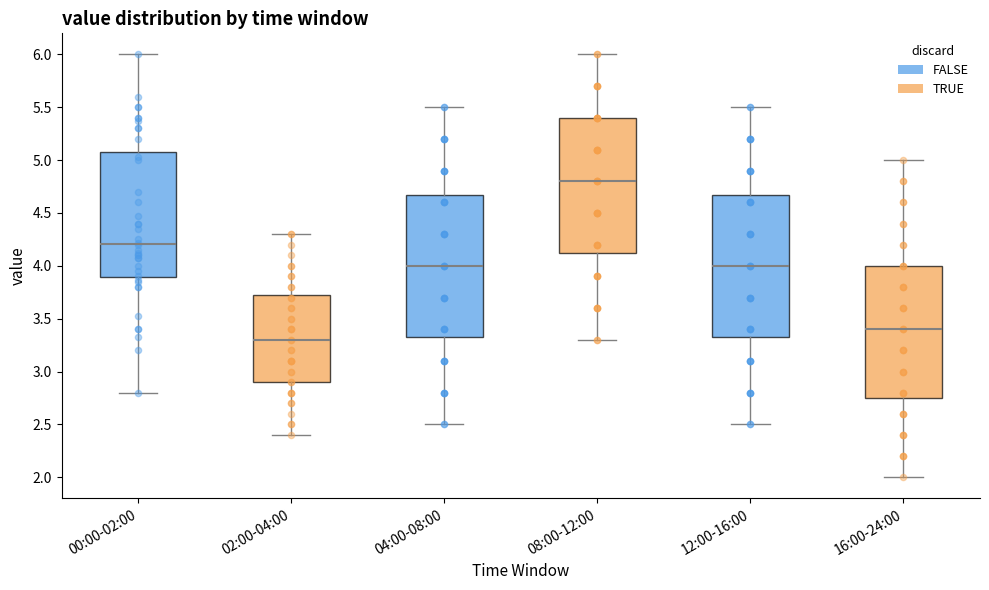

Reading left to right, transcribe this box plot: for each box, give where its median line is, the range the box spans, and where its two whiskers end, as read against the y-axis. The values are not printed on the chart, so give them approximately, as read against the axis.

00:00-02:00: median 4.20, box 3.90 to 5.05, whiskers 2.80 to 6.00
02:00-04:00: median 3.30, box 2.90 to 3.75, whiskers 2.40 to 4.30
04:00-08:00: median 4.00, box 3.35 to 4.70, whiskers 2.50 to 5.50
08:00-12:00: median 4.80, box 4.15 to 5.40, whiskers 3.30 to 6.00
12:00-16:00: median 4.00, box 3.35 to 4.70, whiskers 2.50 to 5.50
16:00-24:00: median 3.40, box 2.75 to 4.00, whiskers 2.00 to 5.00